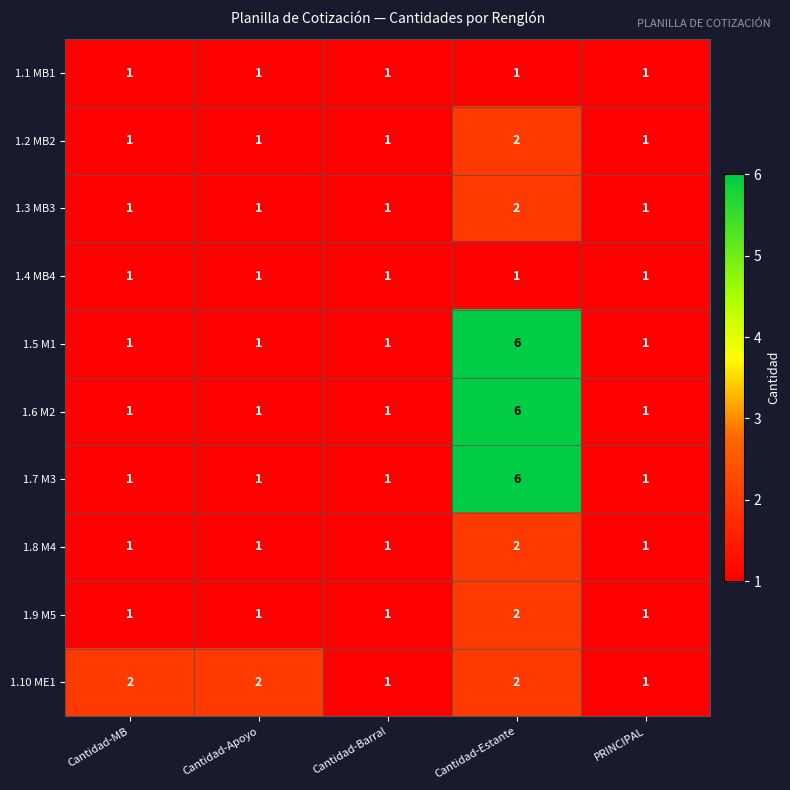

Count the 1.5 M1 values in the range 1 to 2.

4